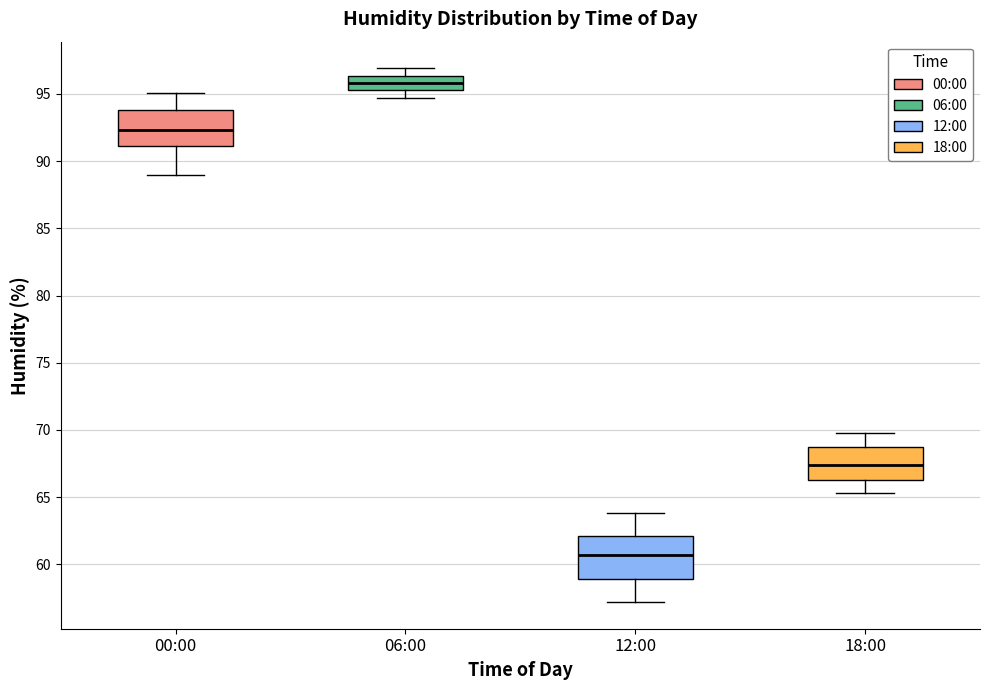

Where does the median line of the box for 18:00 sit on the y-axis? The values are not printed on the chart, so give them approximately, as read against the axis.

67.5